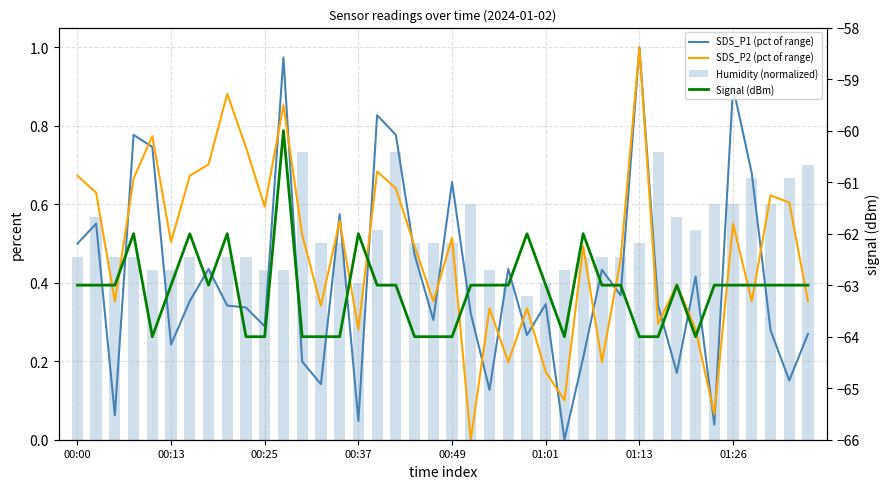

At which category does the chart reach its peak across all series?

01:13